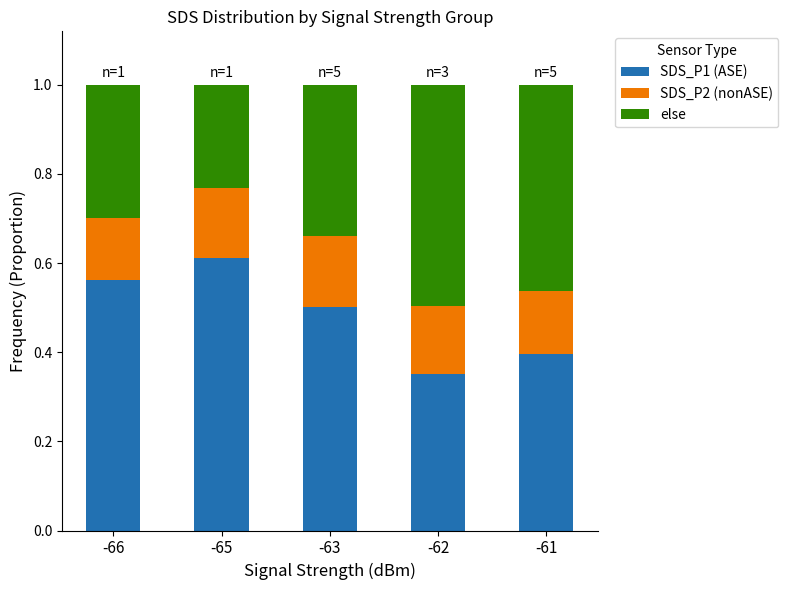

At which label does SDS_P1 (ASE) reach its minimum?

-62